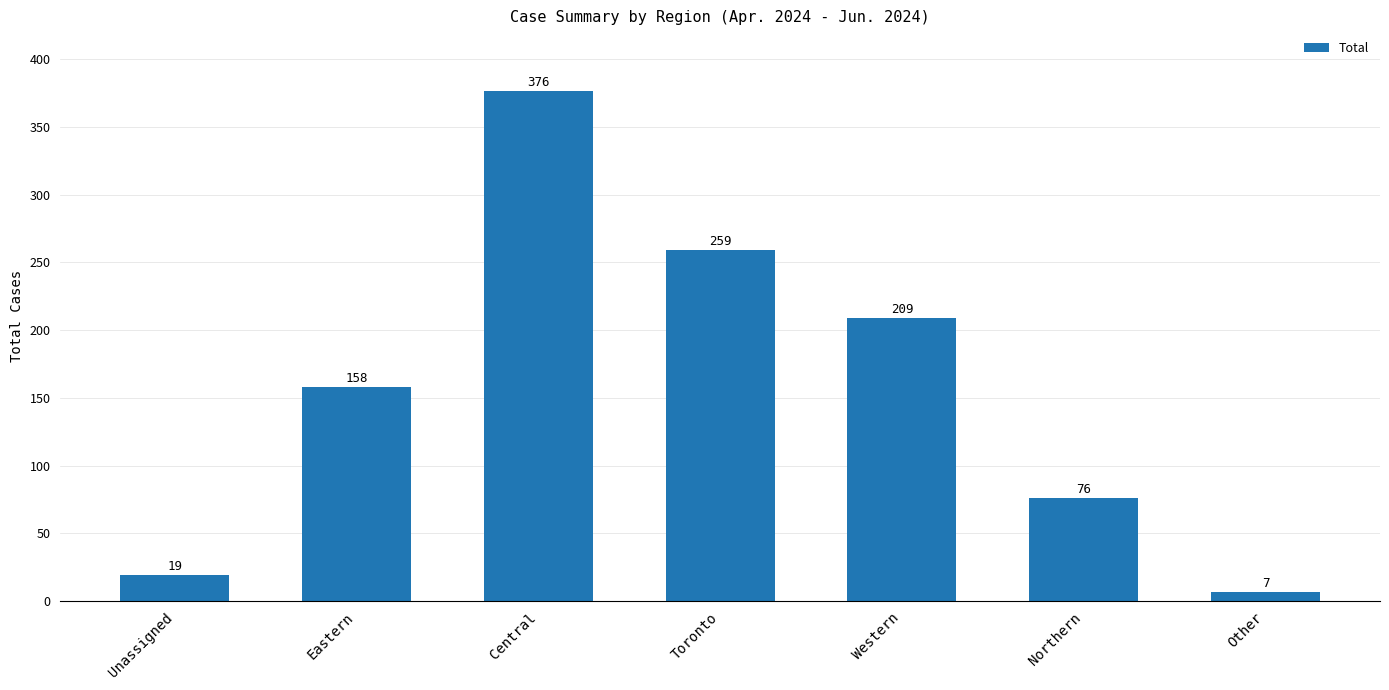

What is the change in value from Unassigned to Eastern?

+139